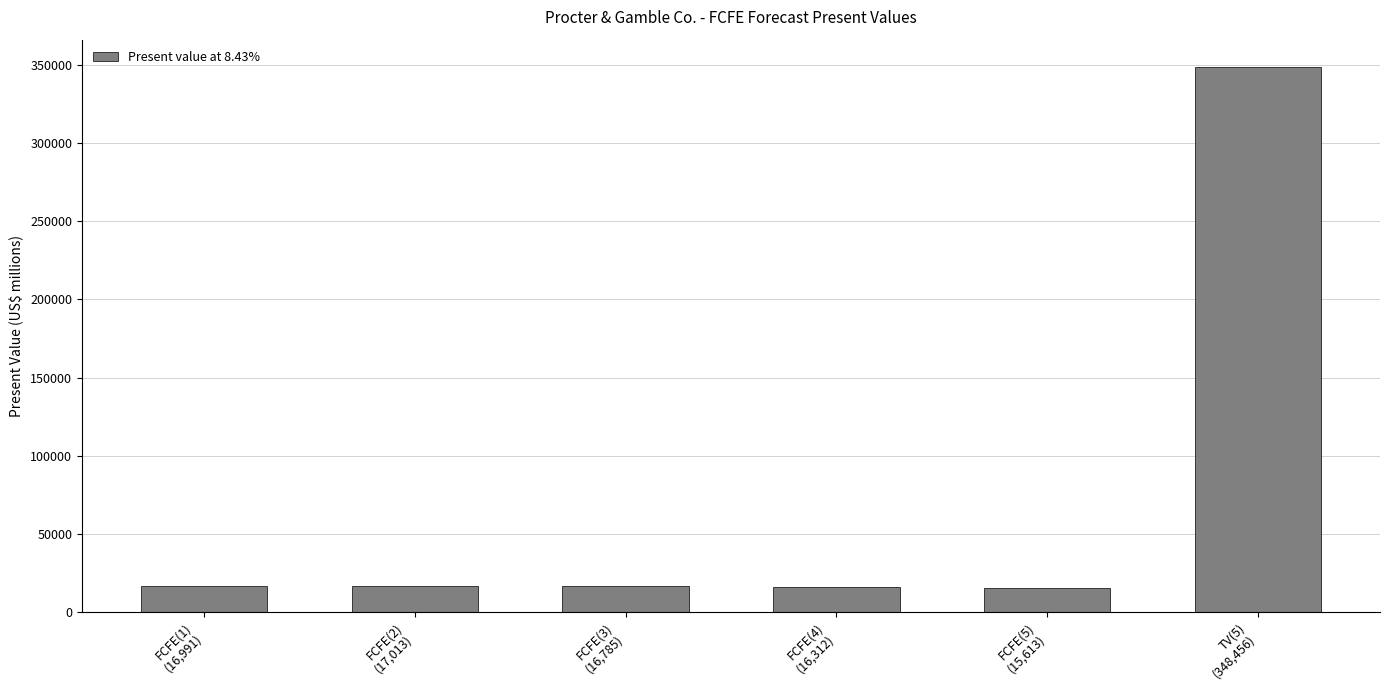

What is the label of the 1st bar from the left?

FCFE(1)
(16,991)